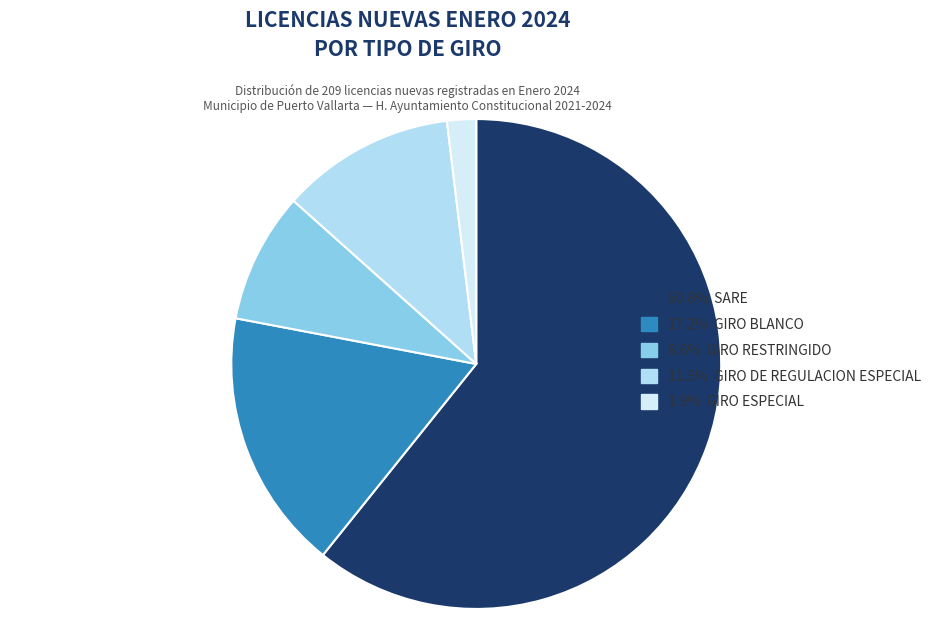

Does 17.2% GIRO BLANCO account for over 50% of the chart?

No